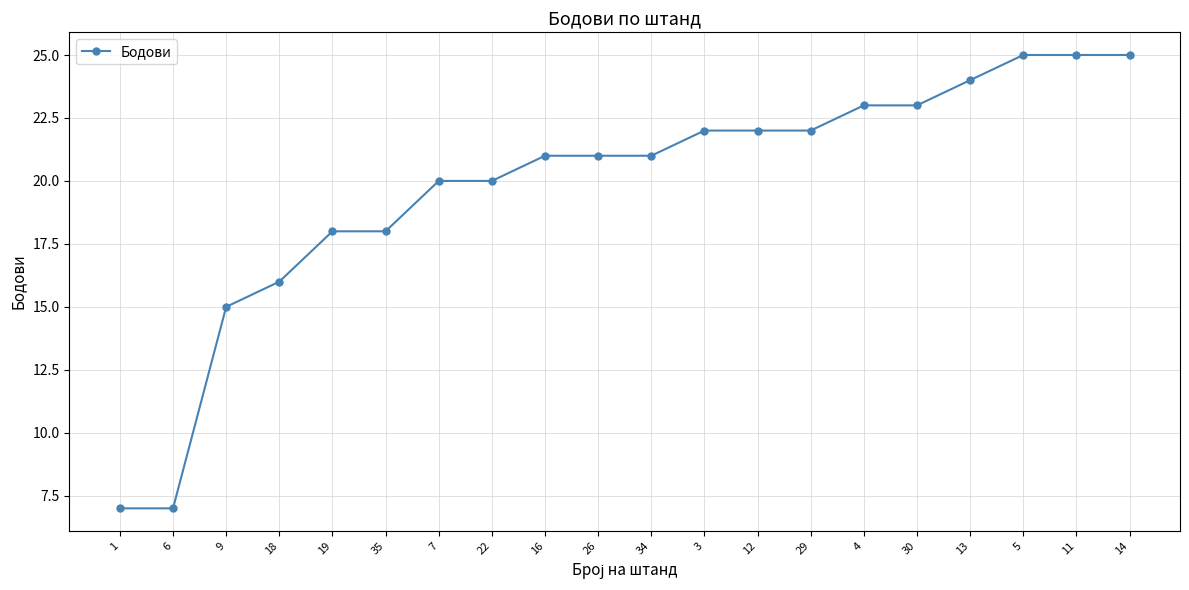

What is the value of the 2nd point from the left?

7